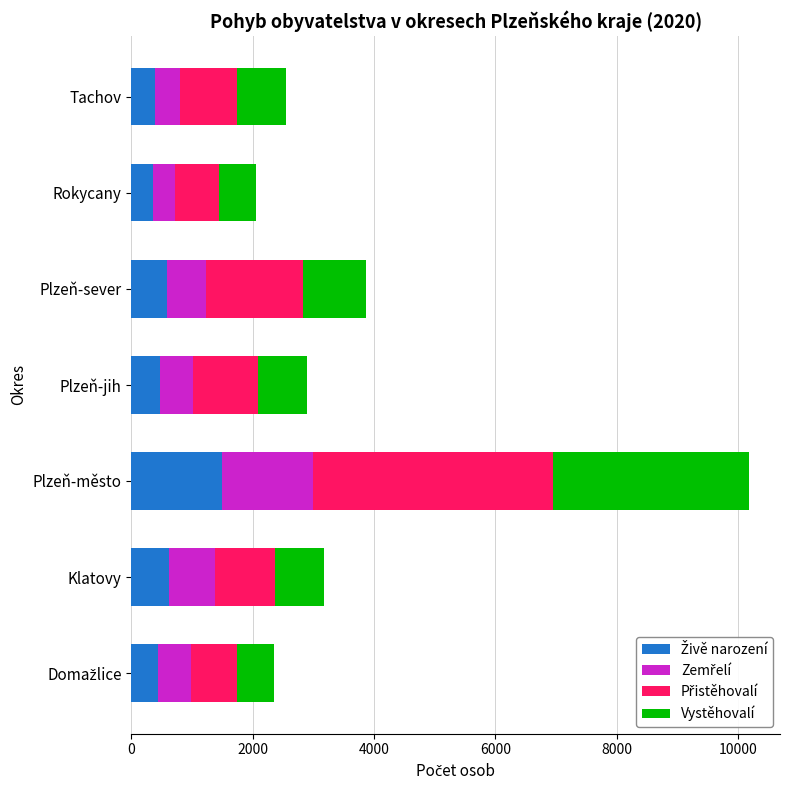

What is the total value across all series at Tachov?

2556